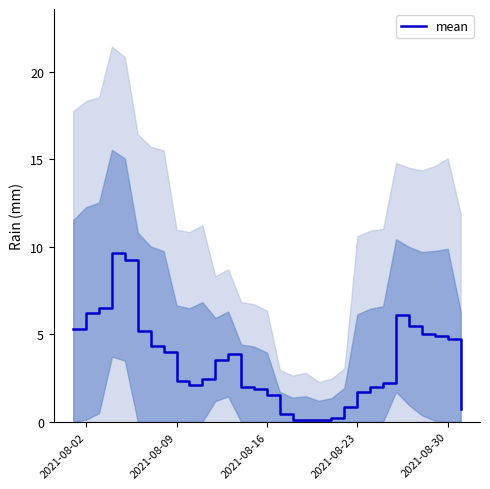

What is the difference between the maximum and second lowest values?

9.5